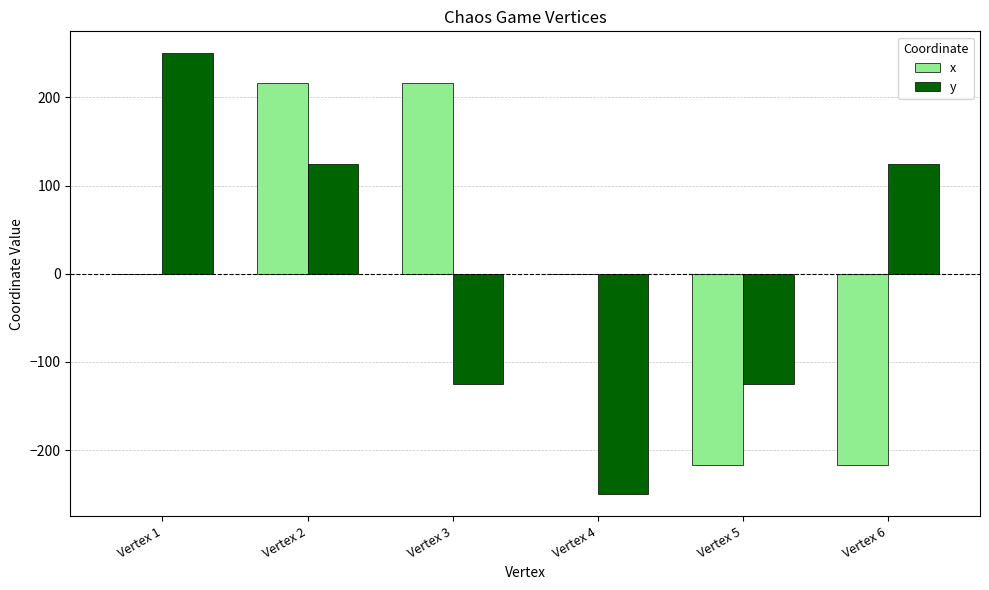

What is the total value across all series at Vertex 3?

91.5